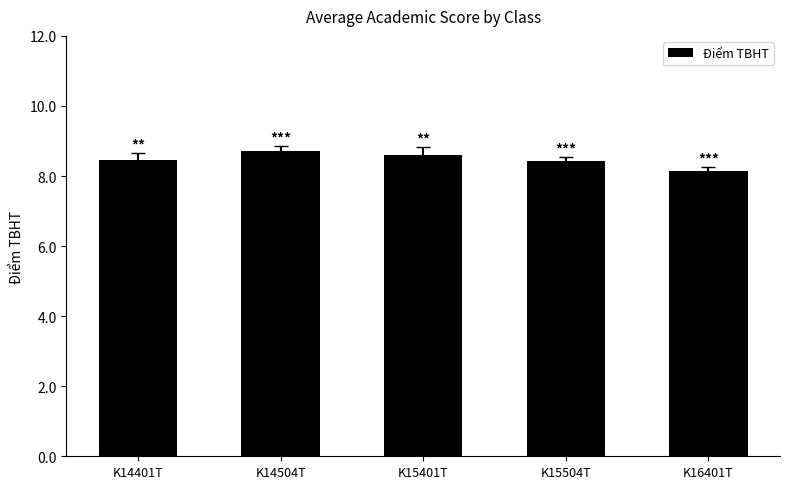

What is the ratio of the value at K14401T to the value at K14504T?

1.0